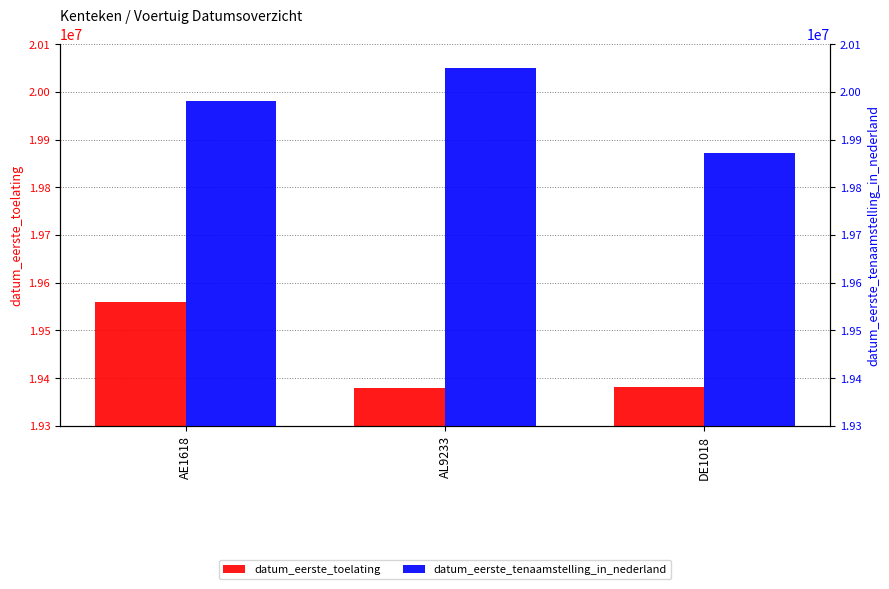

What is the highest value of the datum_eerste_tenaamstelling_in_nederland series?

20050602